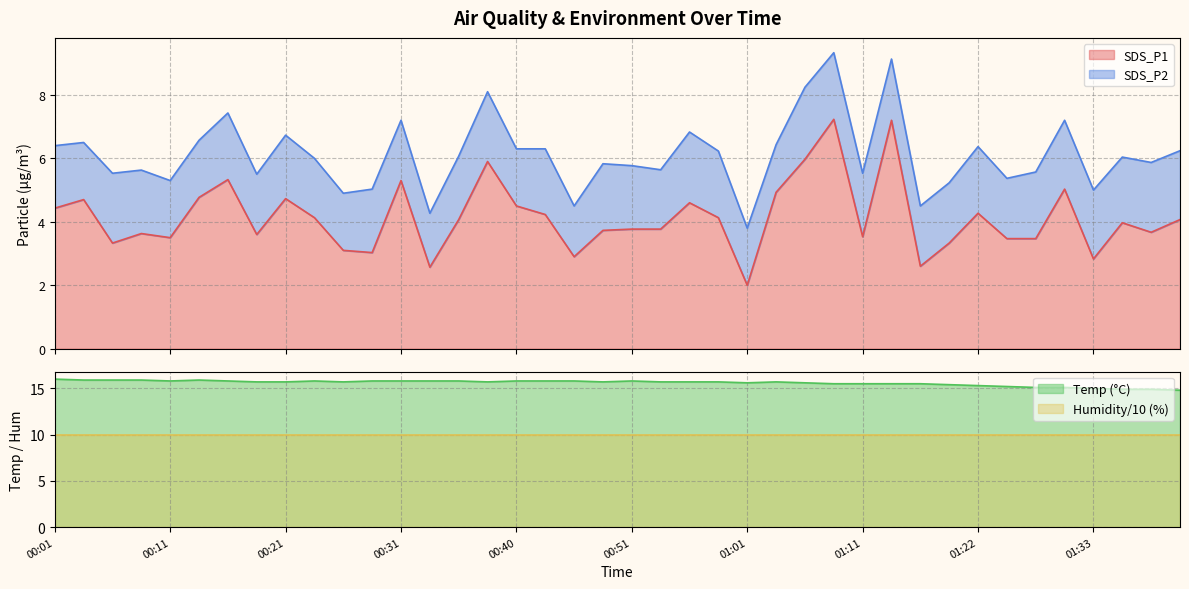

What is the difference between the Temp values at 00:16 and 00:06?

0.1